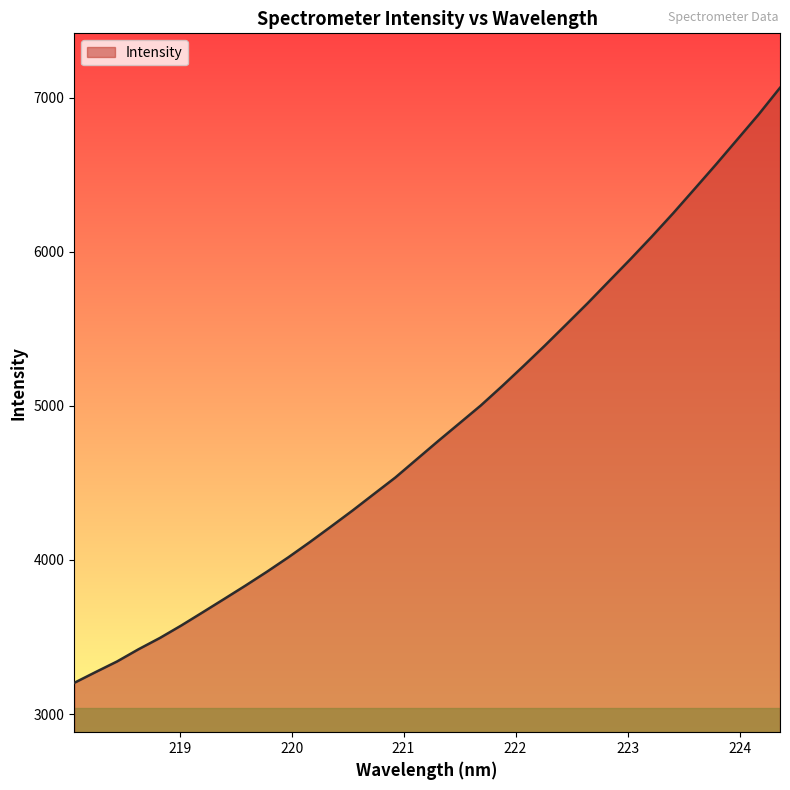

What is the smallest value displayed?

3202.9